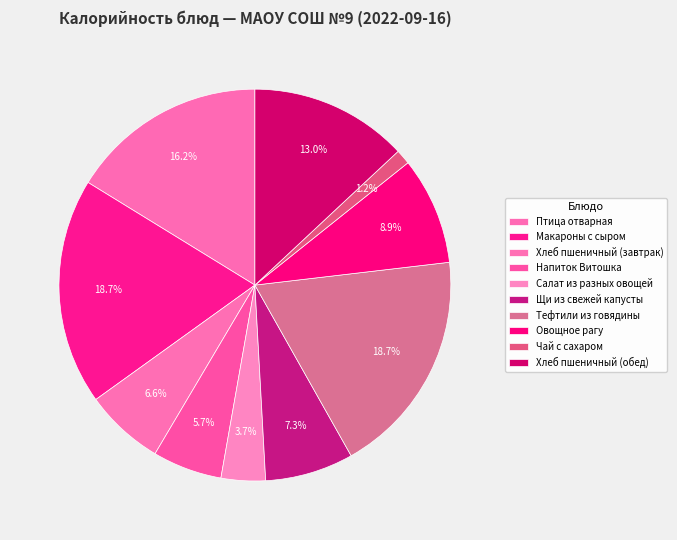

How many slices are in this pie chart?

10